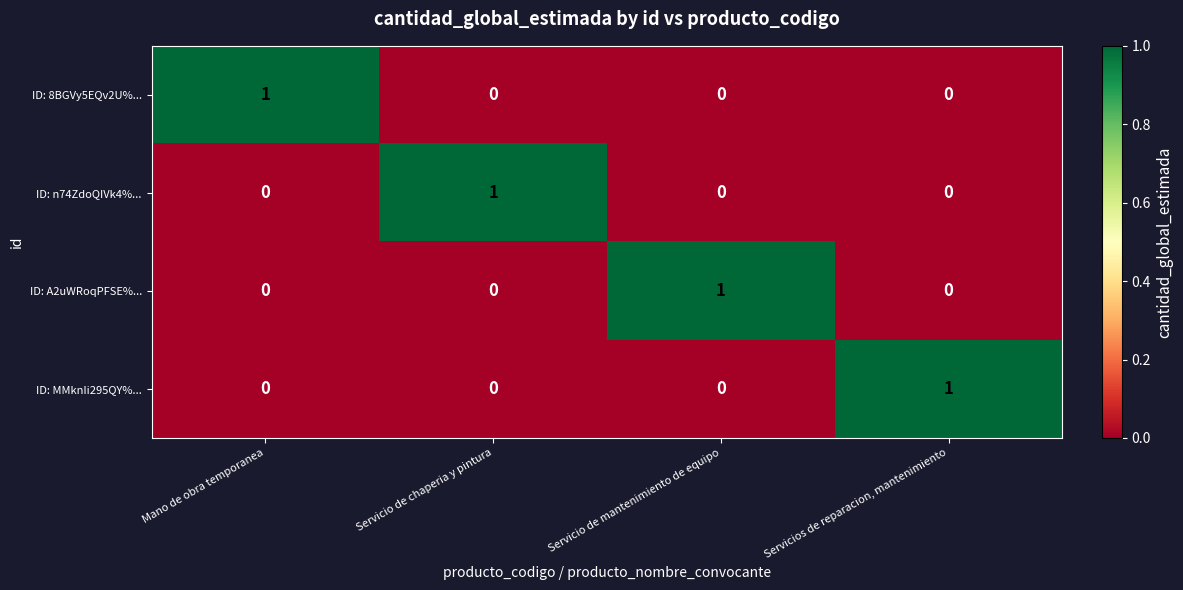

Reading left to right, what are all the values shown in this chart?

ID: 8BGVy5EQv2U%...: 1	0	0	0
ID: n74ZdoQIVk4%...: 0	1	0	0
ID: A2uWRoqPFSE%...: 0	0	1	0
ID: MMknIi295QY%...: 0	0	0	1